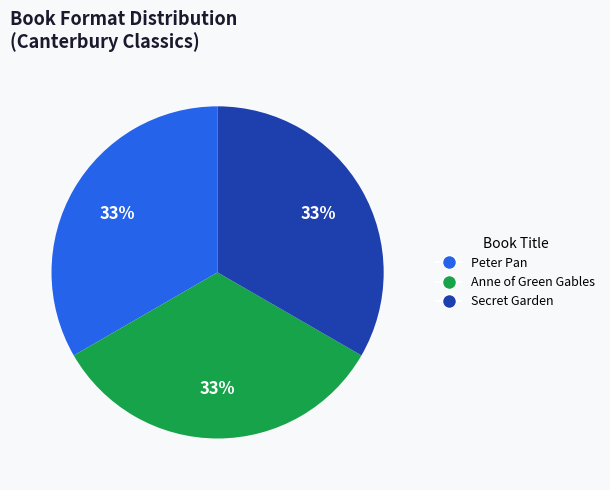

The Peter Pan slice represents 24% of the pie. True or false?

False